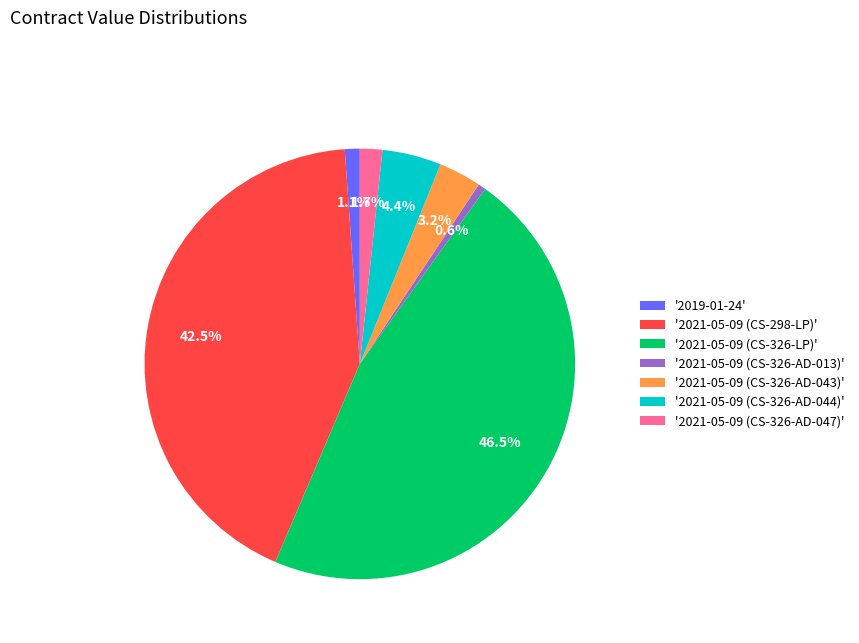

Rank the categories by value from lowest to highest.

'2021-05-09 (CS-326-AD-013)', '2019-01-24', '2021-05-09 (CS-326-AD-047)', '2021-05-09 (CS-326-AD-043)', '2021-05-09 (CS-326-AD-044)', '2021-05-09 (CS-298-LP)', '2021-05-09 (CS-326-LP)'